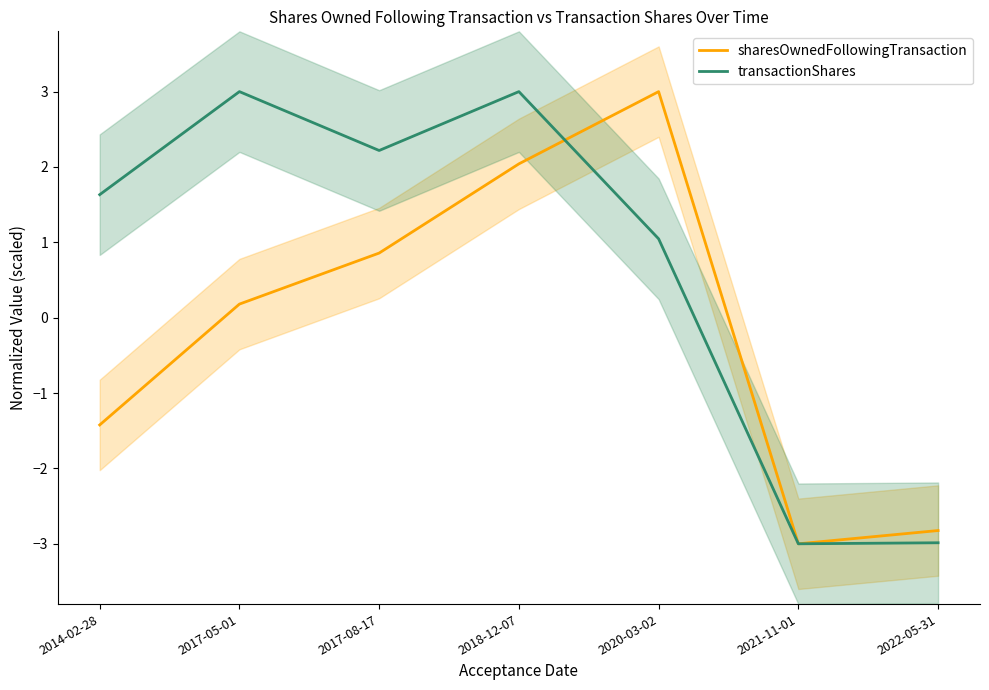

True or false: sharesOwnedFollowingTransaction and transactionShares cross at least once.

True